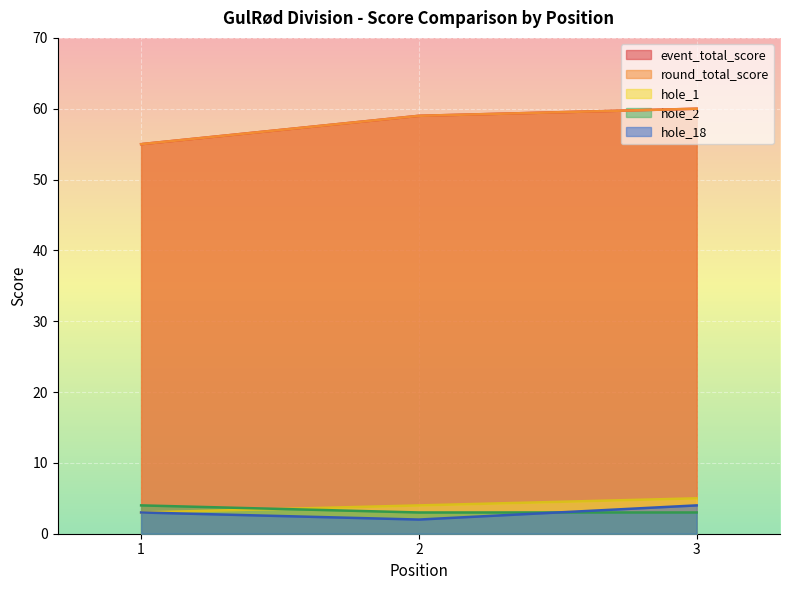

At 2, list the series in order from smallest to largest.

hole_18, hole_2, hole_1, event_total_score, round_total_score